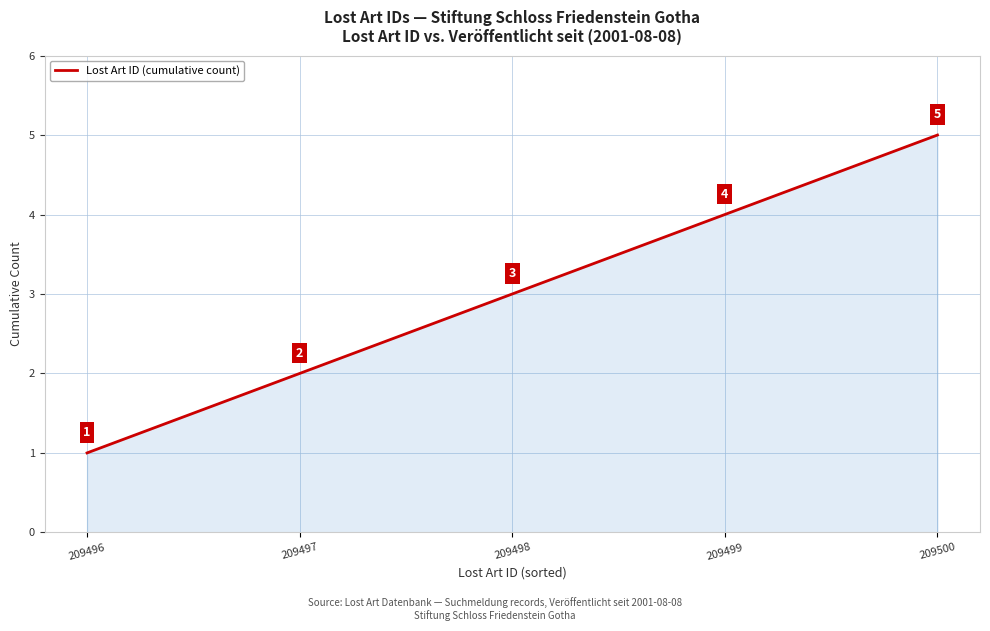

What is the difference between the second highest and second lowest values?

2